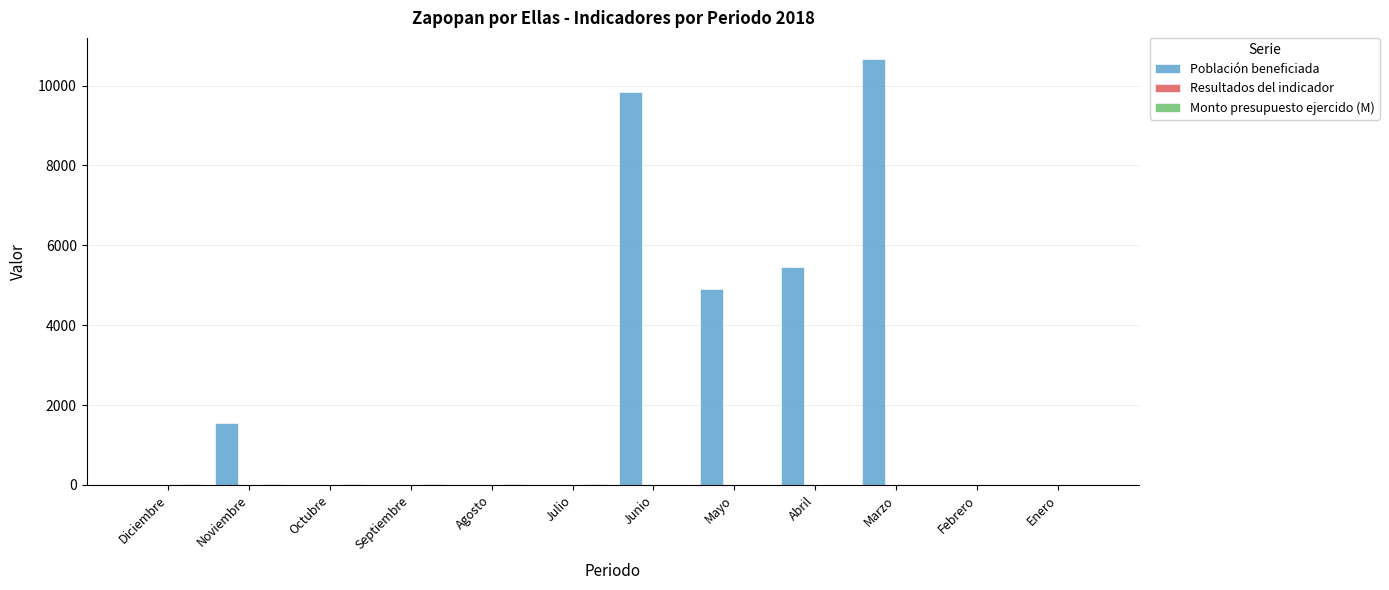

How many series are shown in this chart?

3